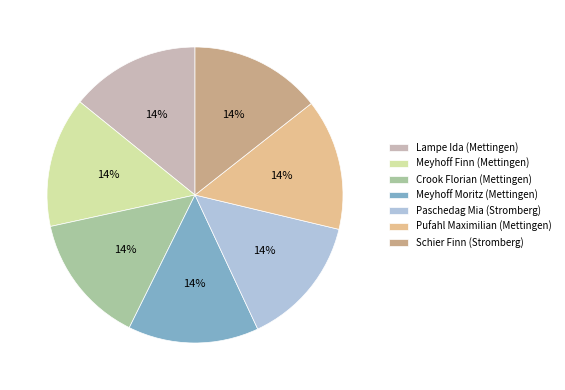

What is the ratio of the value at Crook Florian (Mettingen) to the value at Paschedag Mia (Stromberg)?

1.0